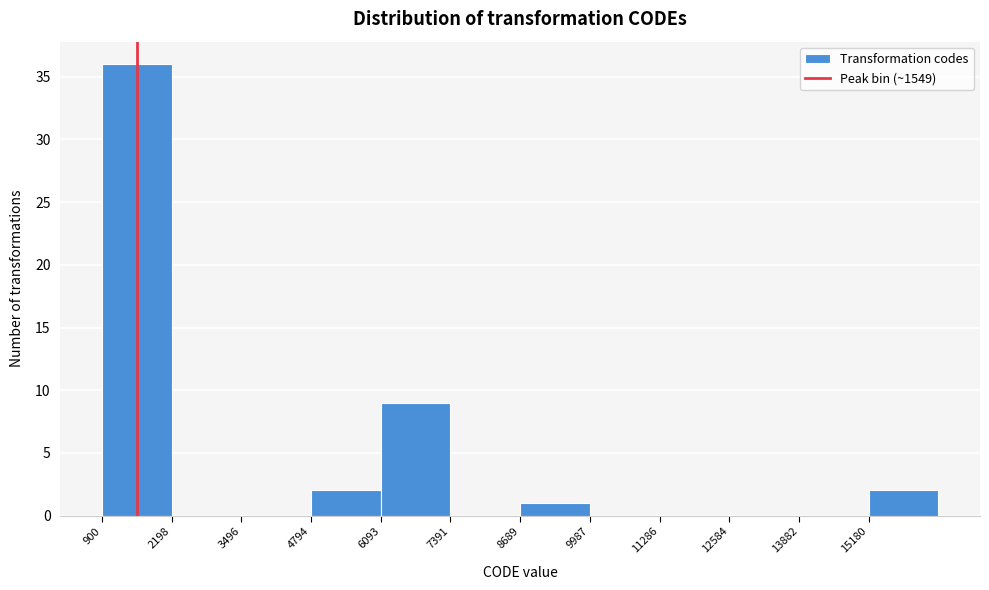

How tall is the bar that spans 4800 to 6000 on the x-axis? Neither the bar edges nor the heights are printed on the chart, so give them approximately, as read against the axes.

2